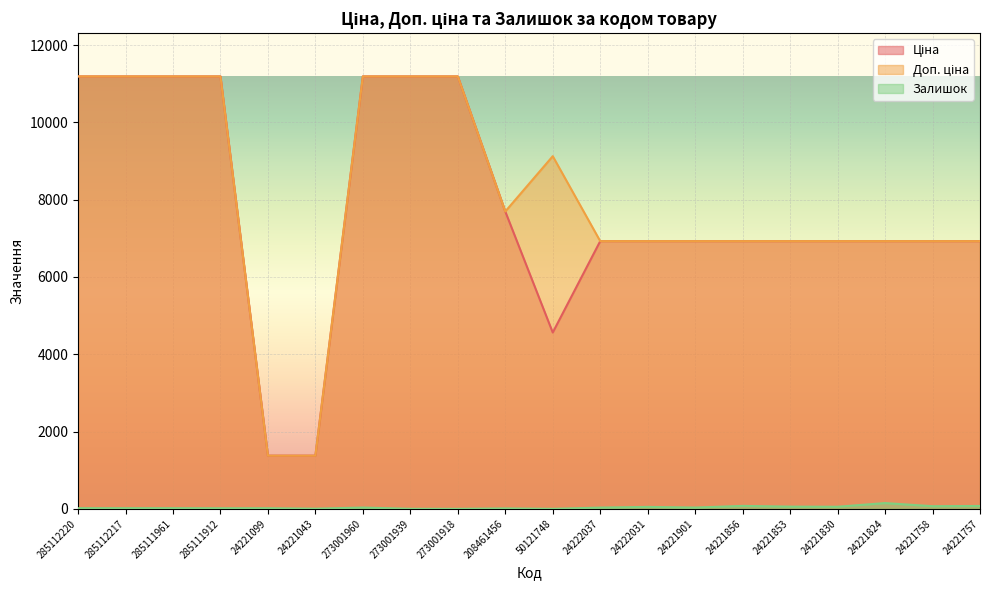

What position from the left is 285111912?

4